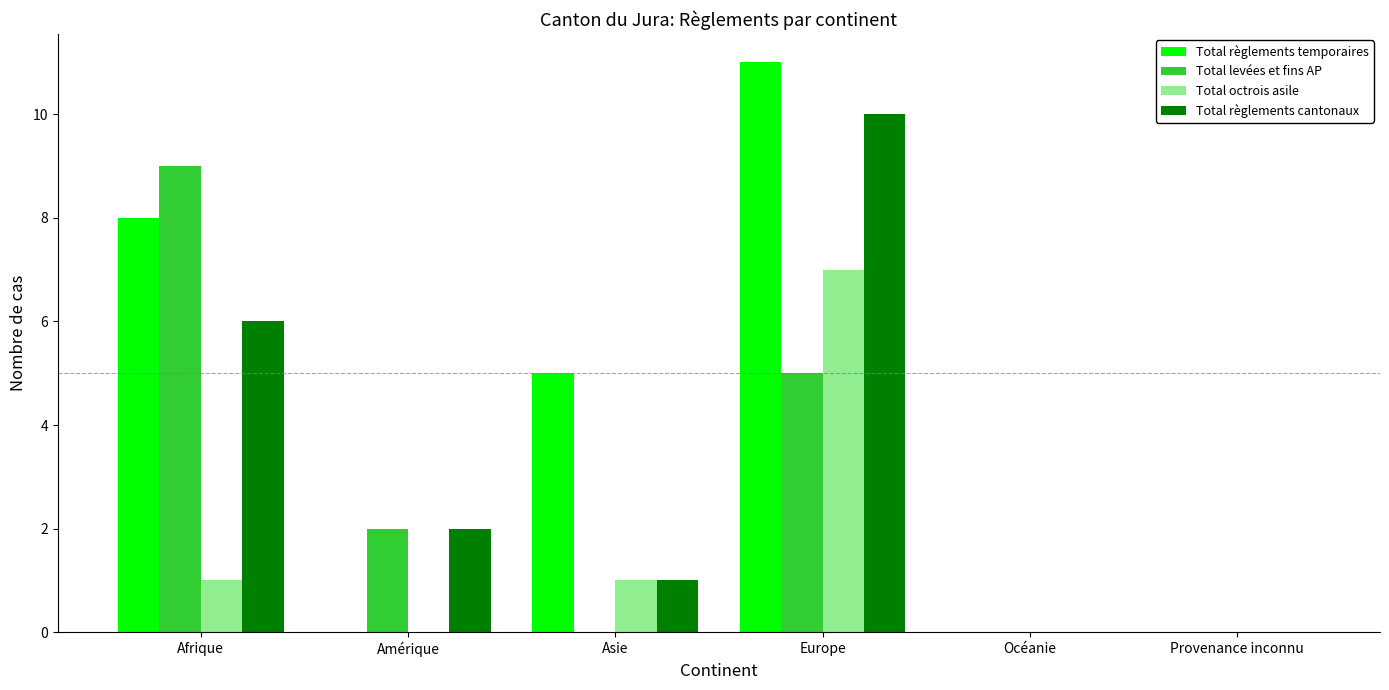

Where is Total règlements cantonaux nearest to the value 5?

Afrique